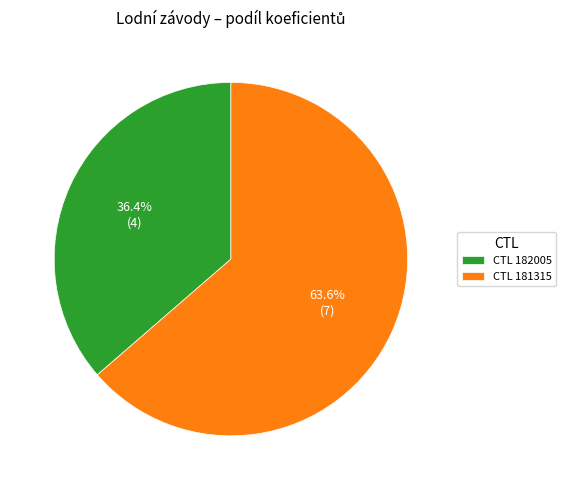

To the nearest percent, what is the difference between the largest and smallest slice percentages?

27%